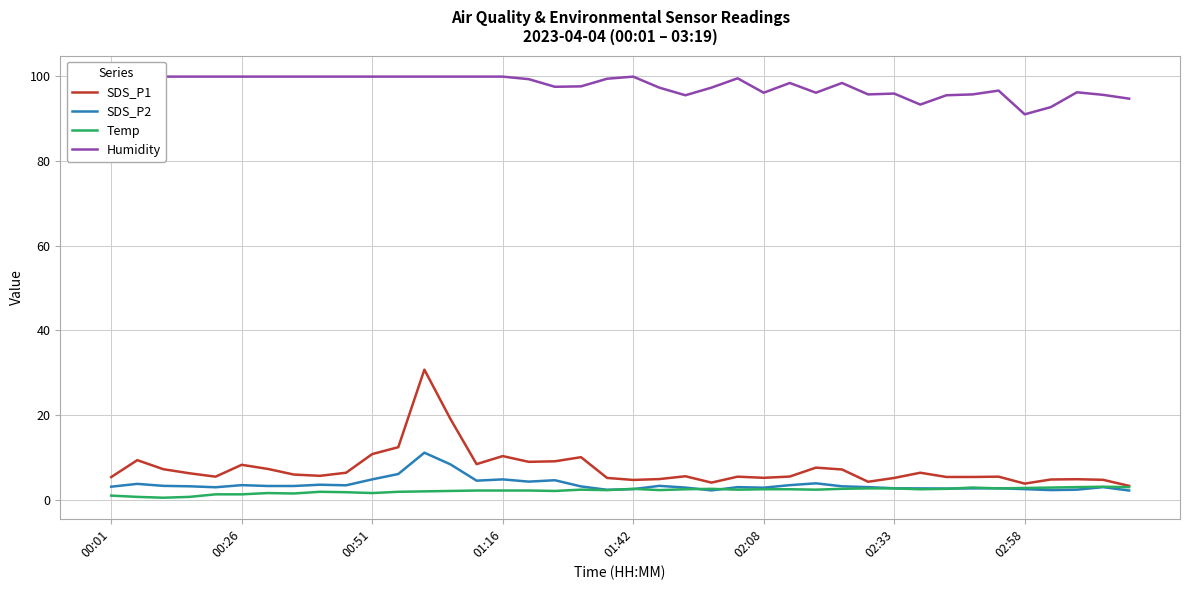

Is it true that Humidity equals 95.5 at 32?

True